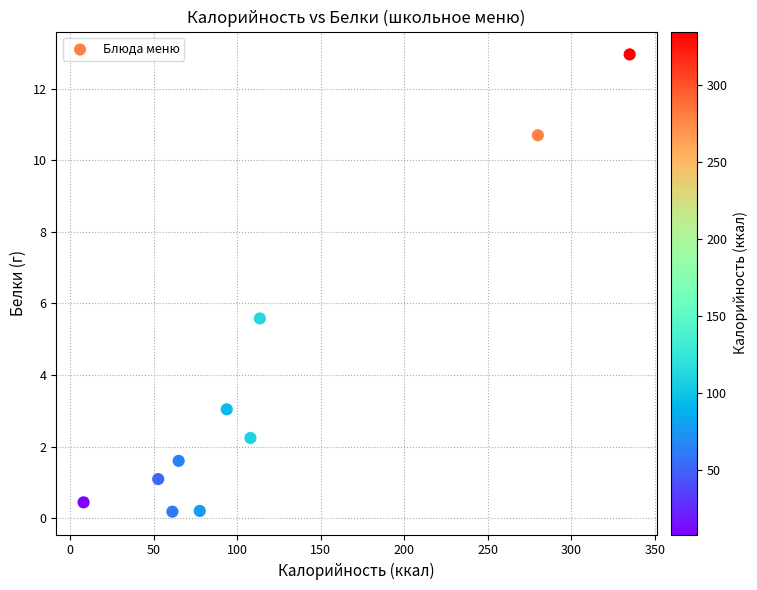

What Y value in the scatter plot is closest to 6?

5.6